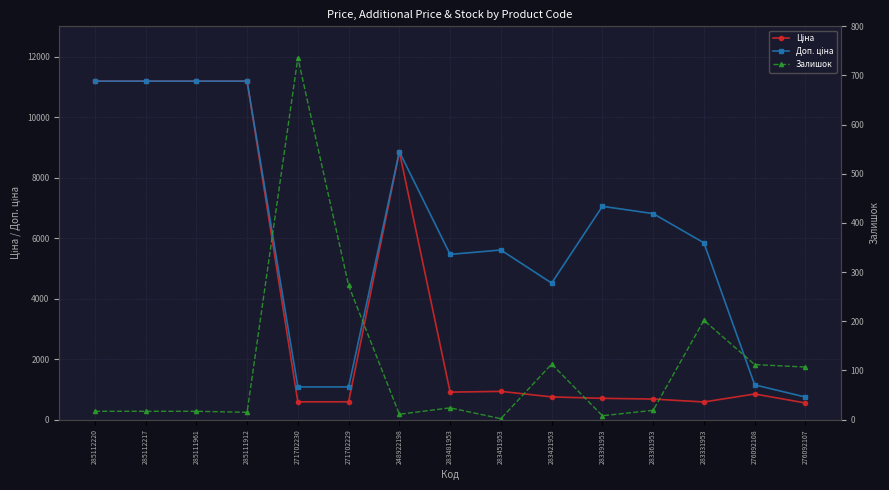

Is it true that Ціна equals 445.5 at 283391953?

False